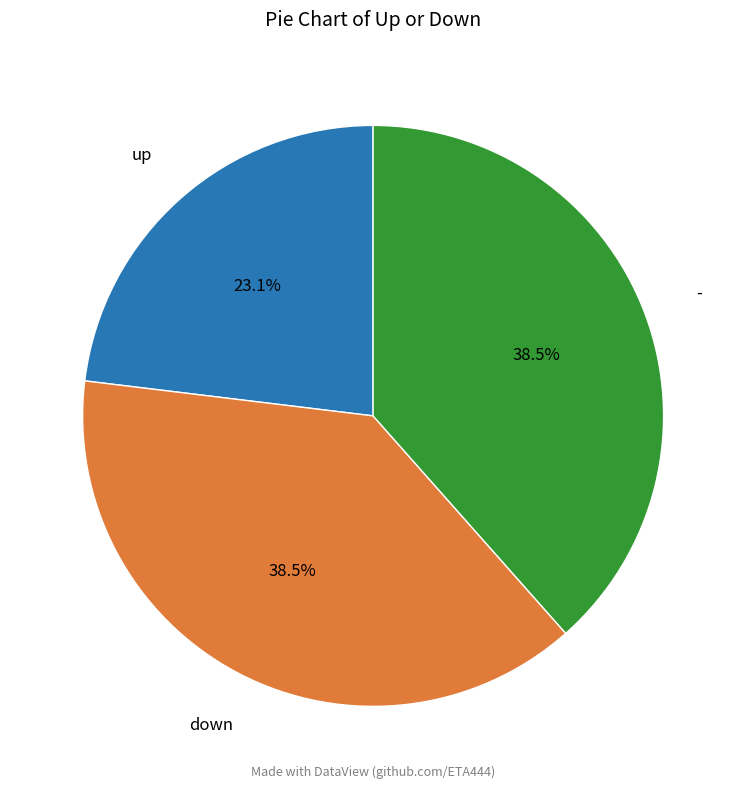

Which has a higher value, - or up?

-